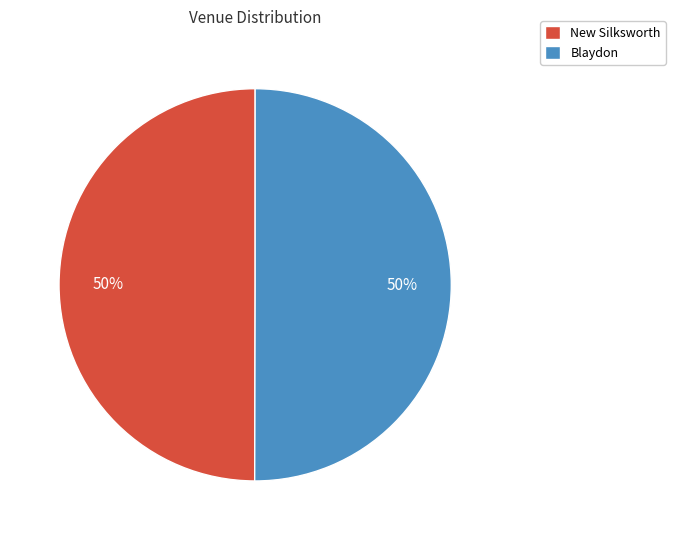

Approximately how many times larger is the value at Blaydon compared to New Silksworth?

1.0